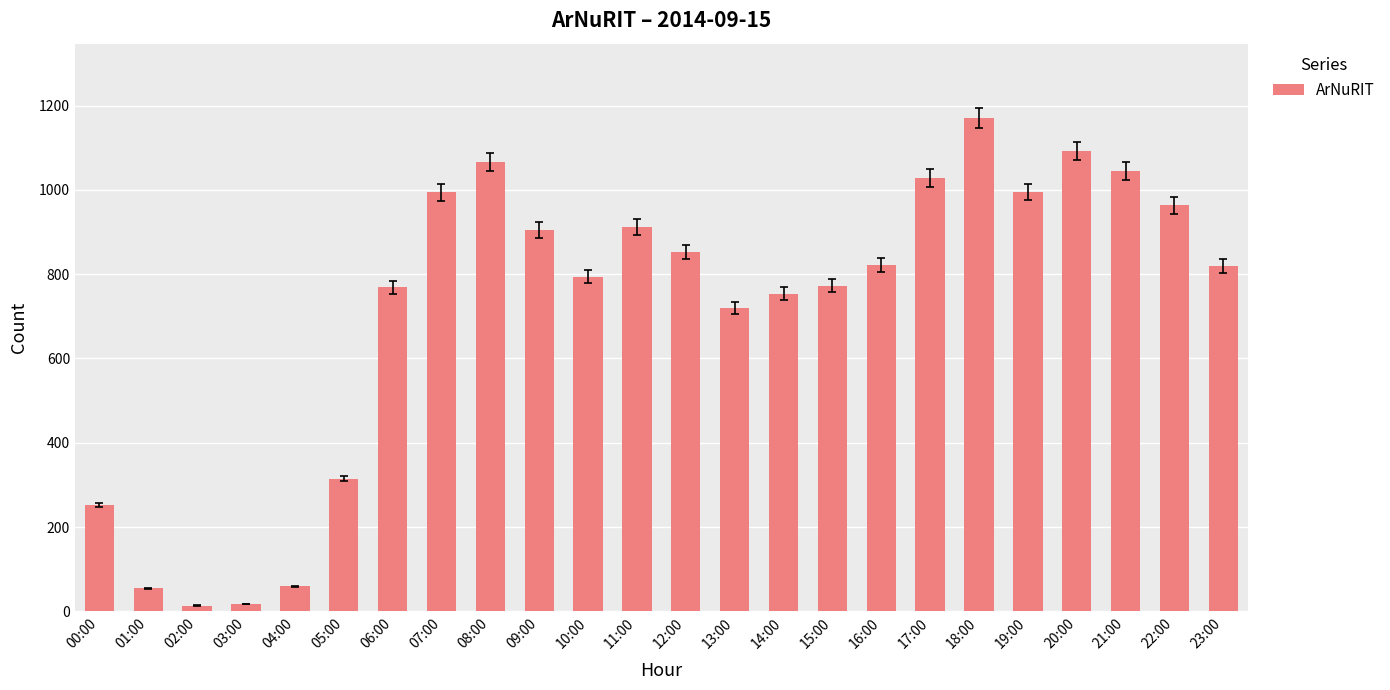

What is the change in value from 12:00 to 17:00?

+175